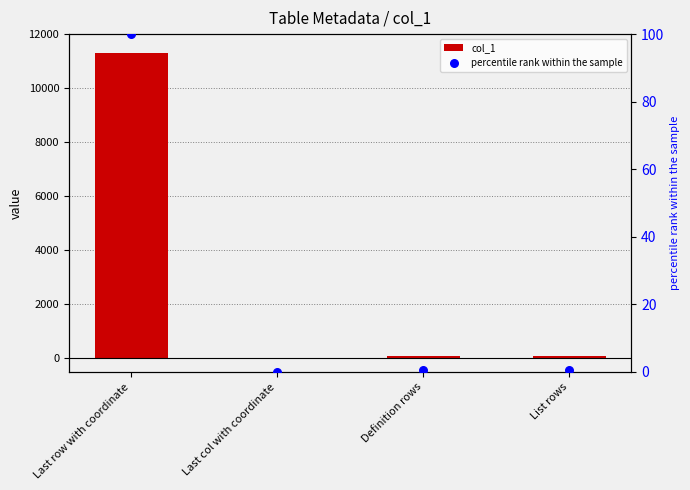

Which series contains the highest Y value?

col_1